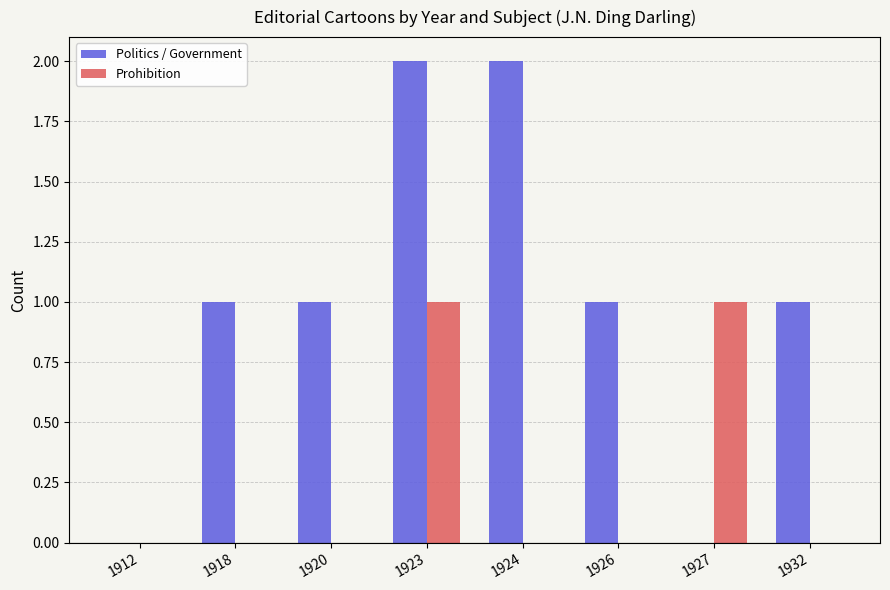

Reading right to left, extract all data points from this chart.

Politics / Government: 1	0	1	2	2	1	1	0
Prohibition: 0	1	0	0	1	0	0	0